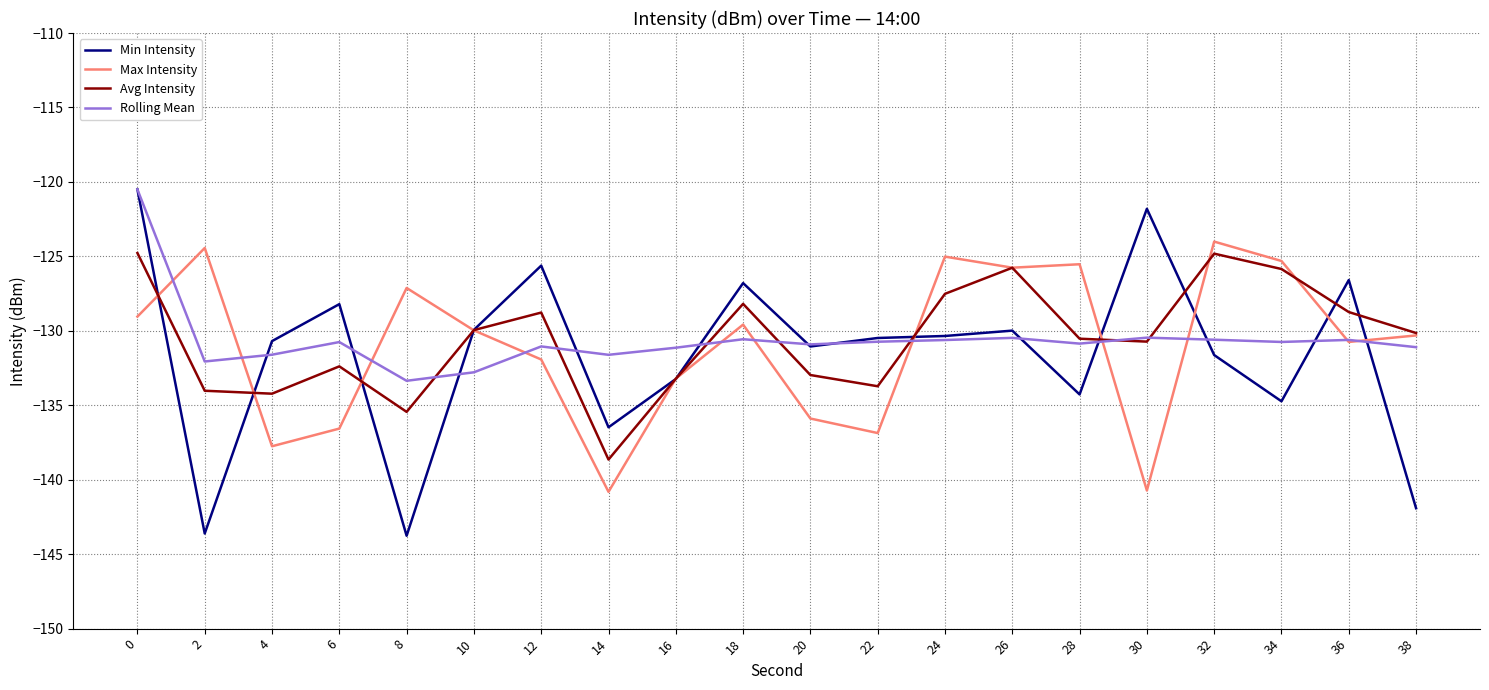

What is the smallest value displayed?

-143.8